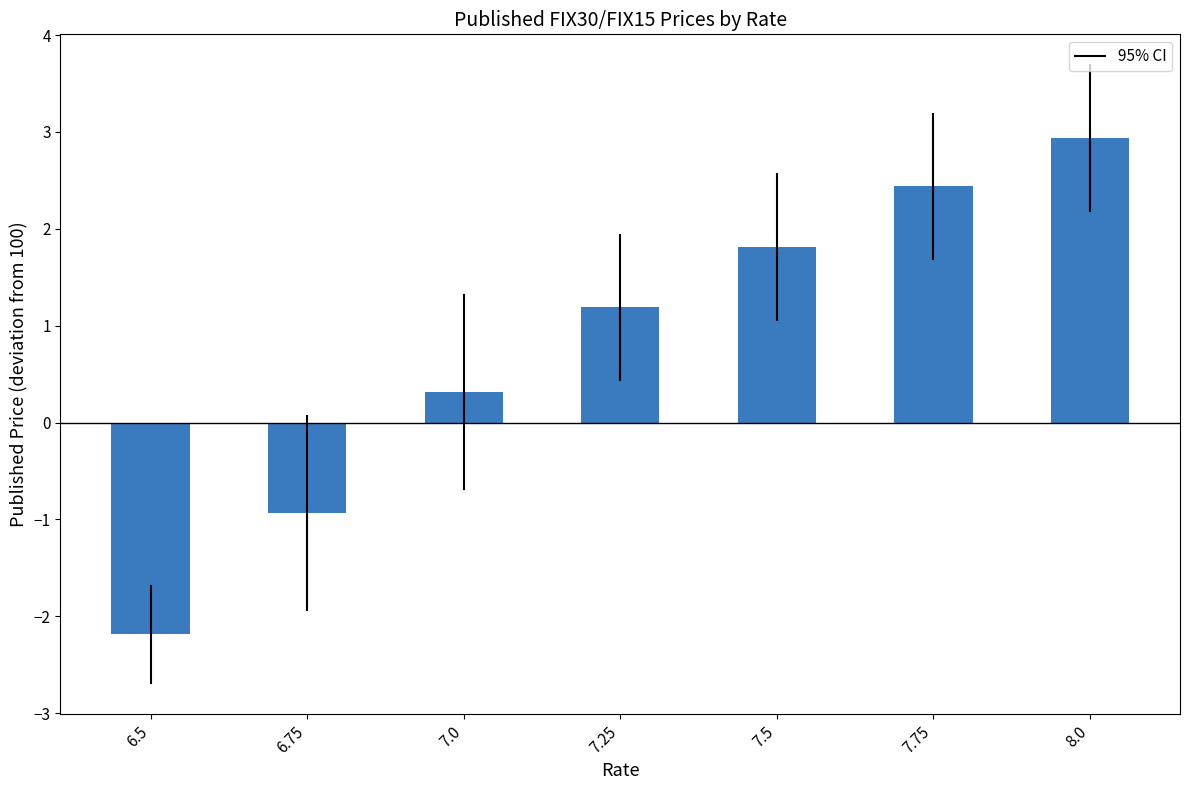

Reading right to left, list all the values displayed in this chart.

2.9	2.4	1.8	1.2	0.3	-0.9	-2.2